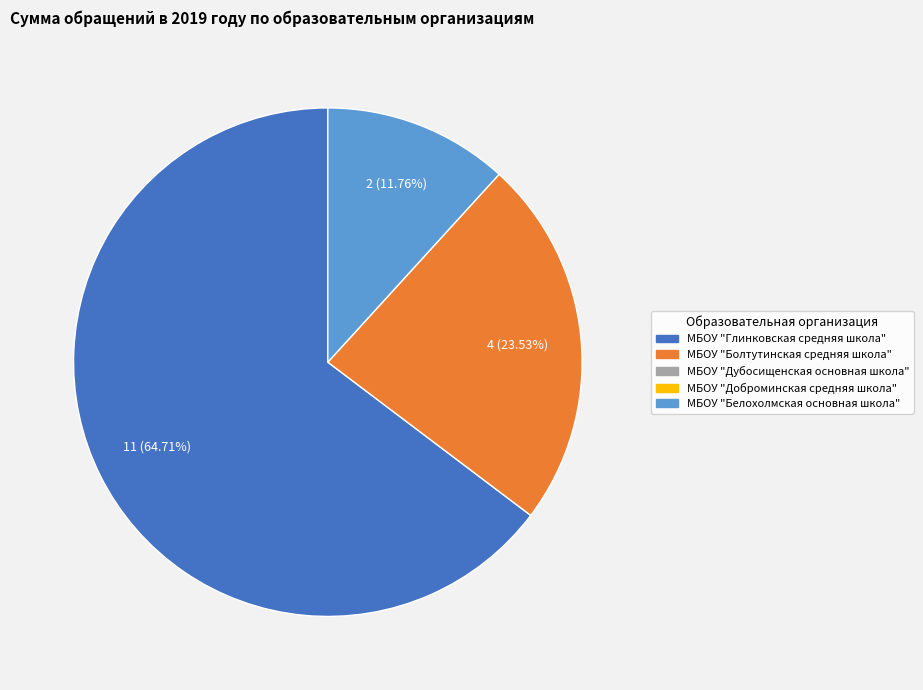

Is there any slice that represents more than half of the pie?

Yes